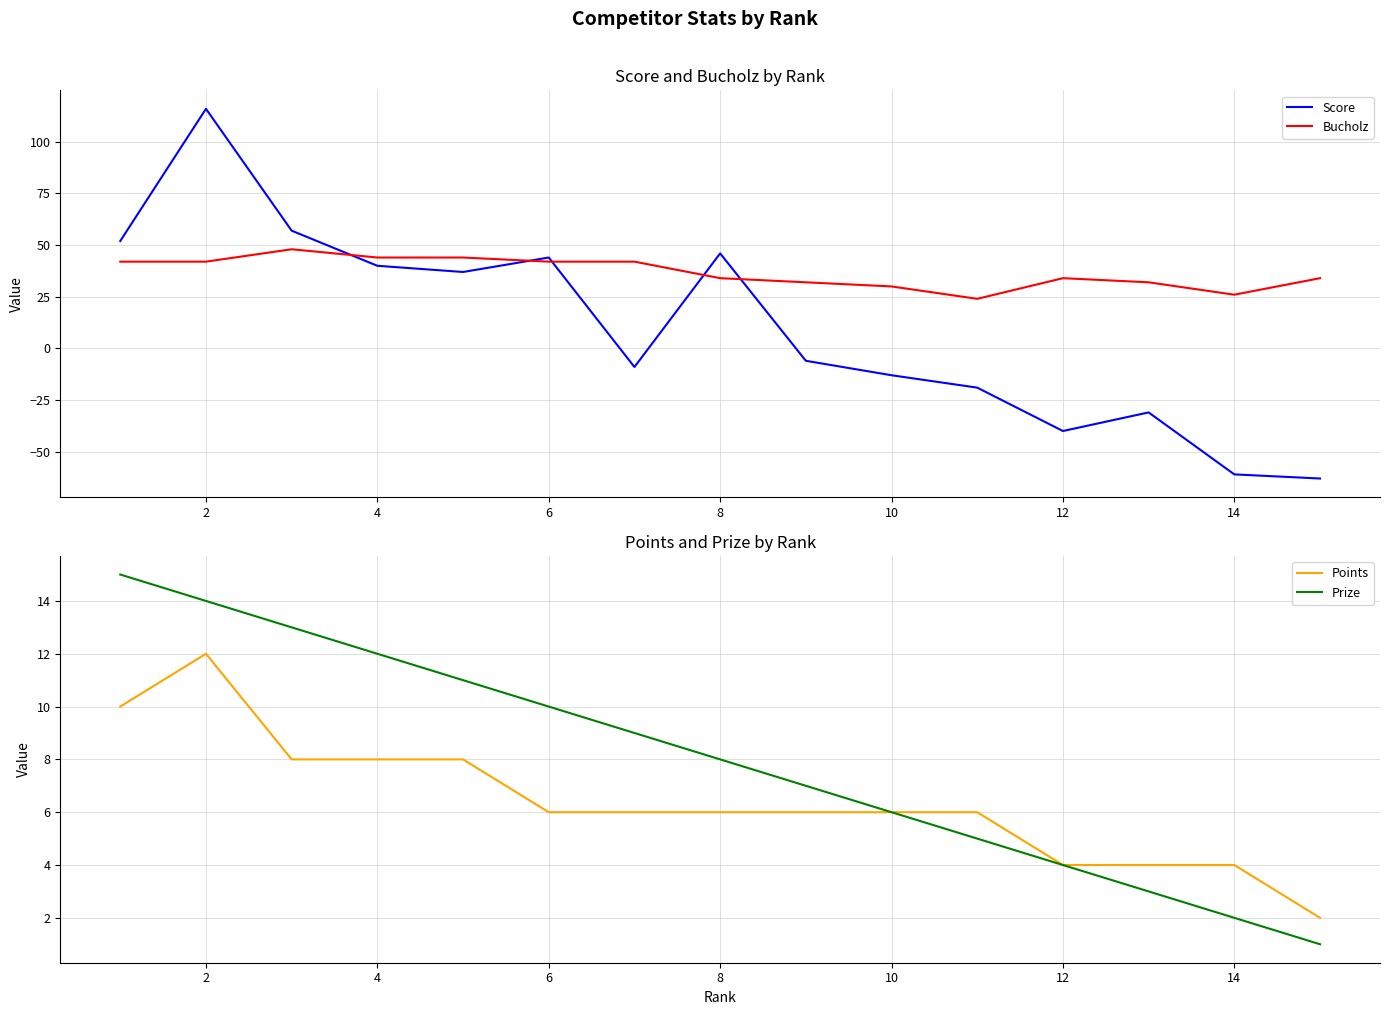

True or false: Points and Bucholz cross at least once.

False